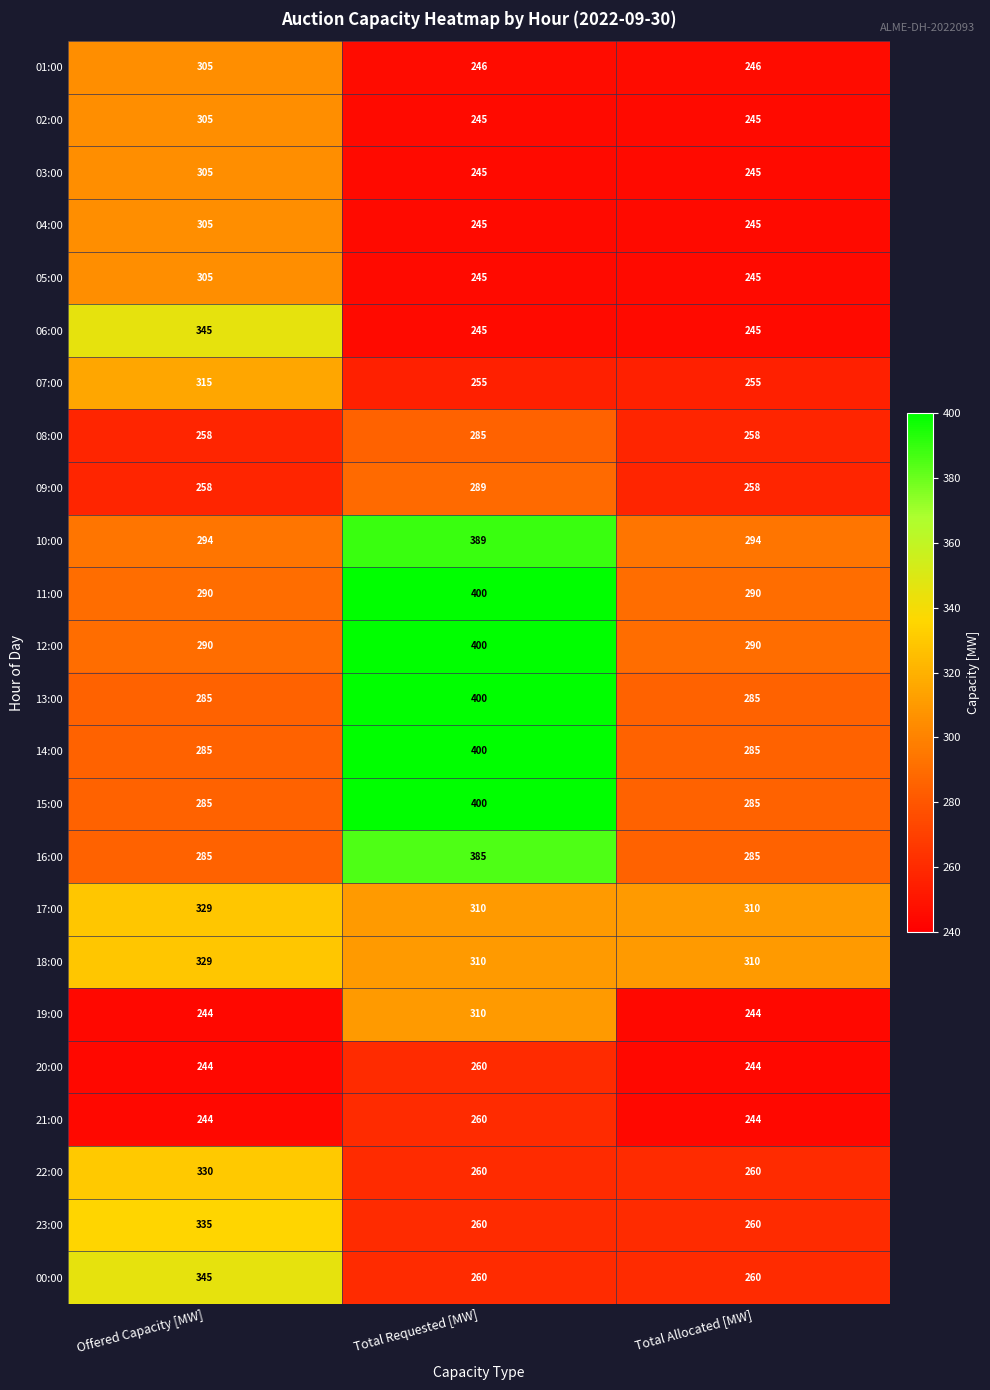

What is the sum of all 06:00 values?

835